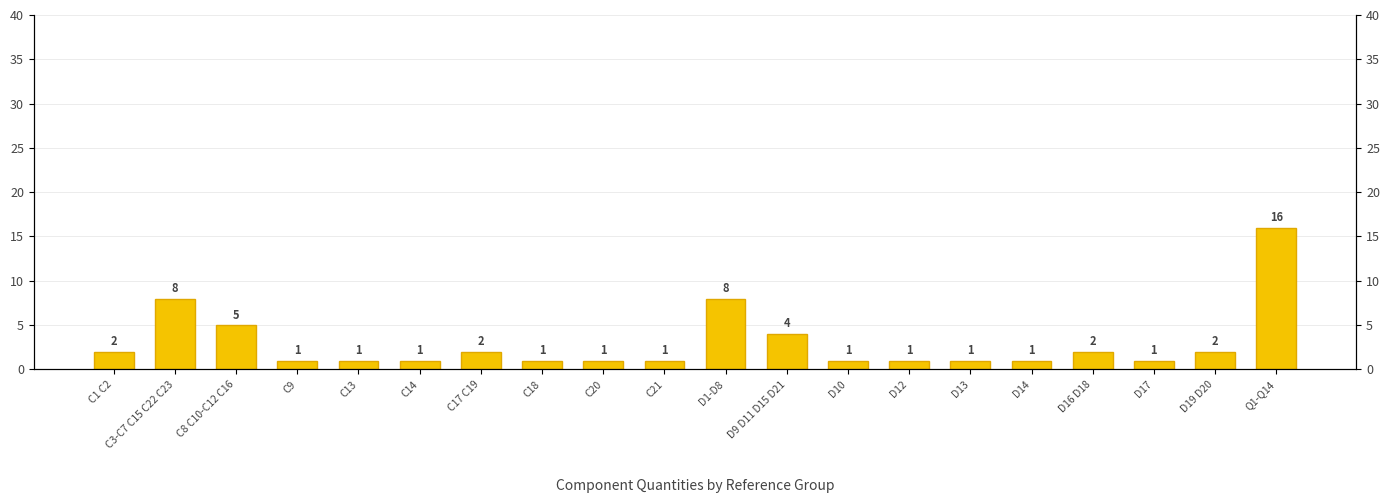

What is the difference between the values at D19 D20 and D17?

1